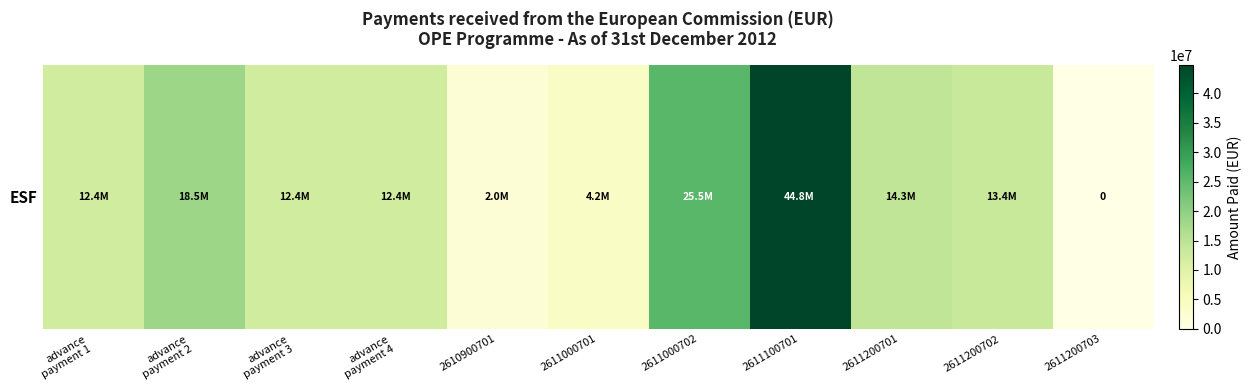

What is the difference between the second highest and second lowest values?

23483108.4